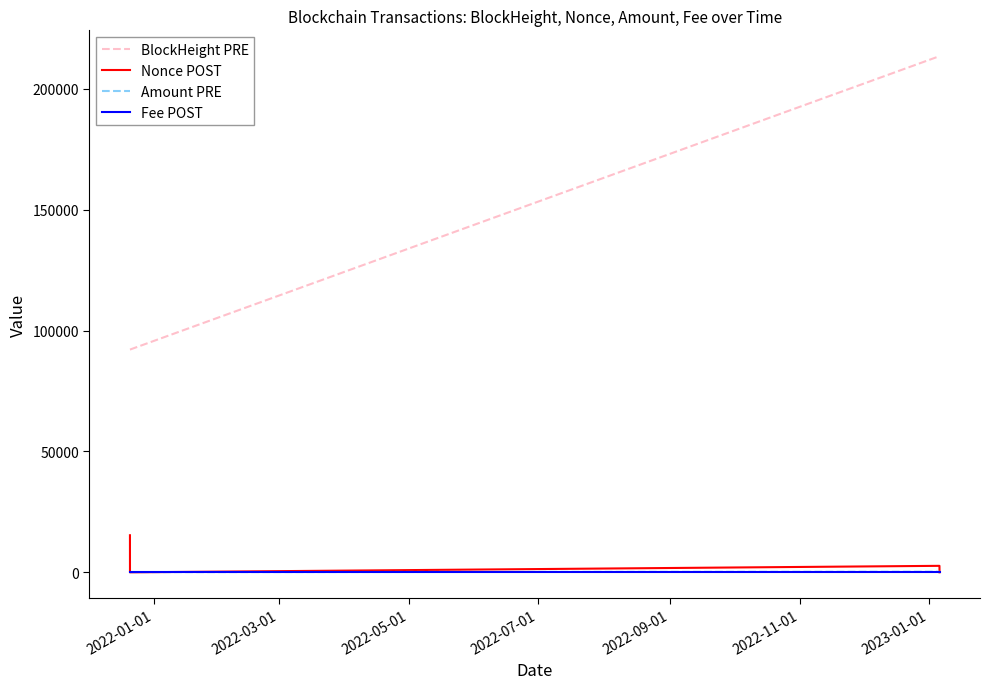

True or false: BlockHeight PRE and Fee POST cross at least once.

False